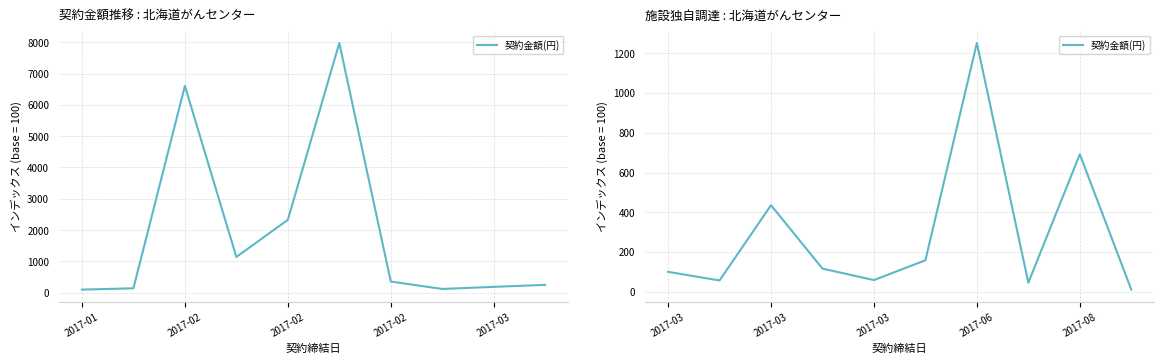

What is the change in value from 2017-03 to 2017-06?

+1193.5